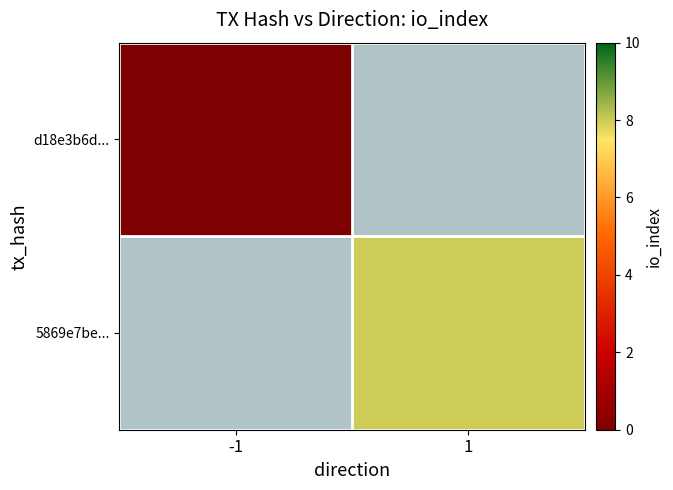

What is the greatest value displayed?

8.0